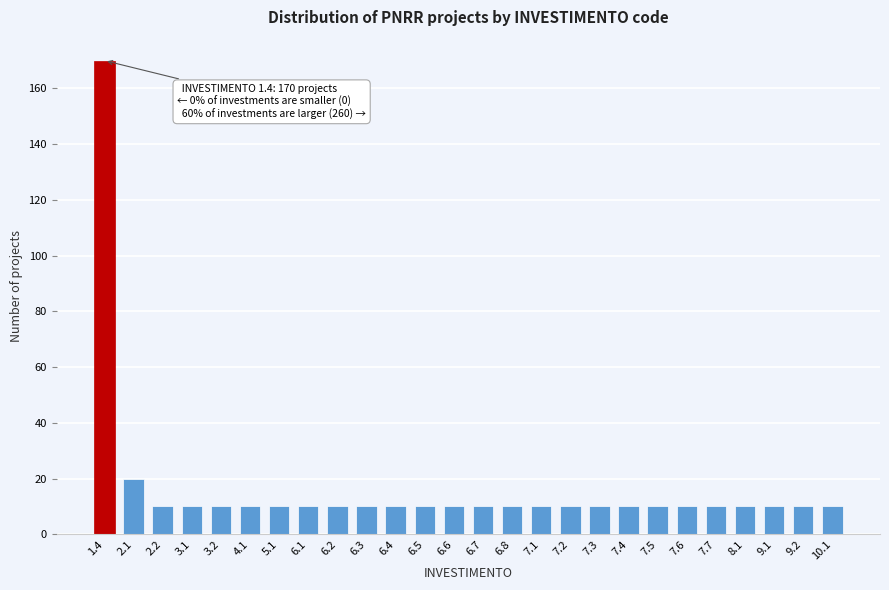

Reading right to left, extract all data points from this chart.

10	10	10	10	10	10	10	10	10	10	10	10	10	10	10	10	10	10	10	10	10	10	10	10	20	170